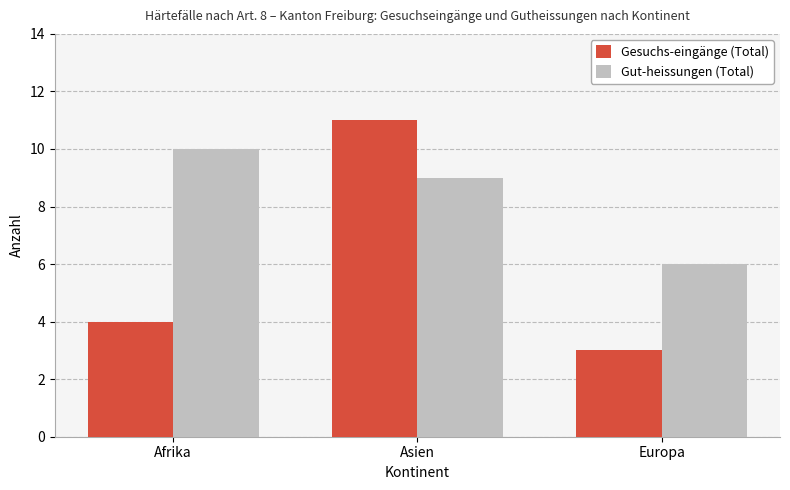

Reading left to right, list all the values displayed in this chart.

Gesuchs-eingänge (Total): Afrika=4	Asien=11	Europa=3
Gut-heissungen (Total): Afrika=10	Asien=9	Europa=6